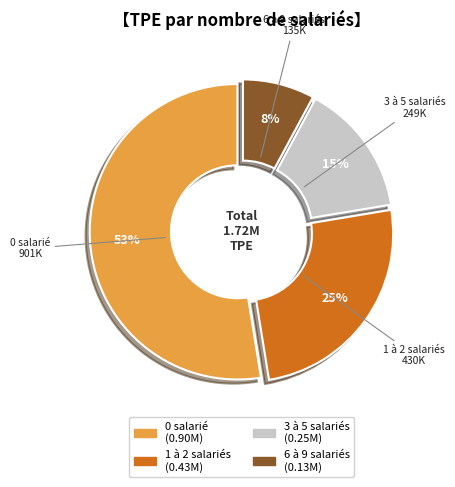

Between 0 salarié and 3 à 5 salariés, which is larger?

0 salarié